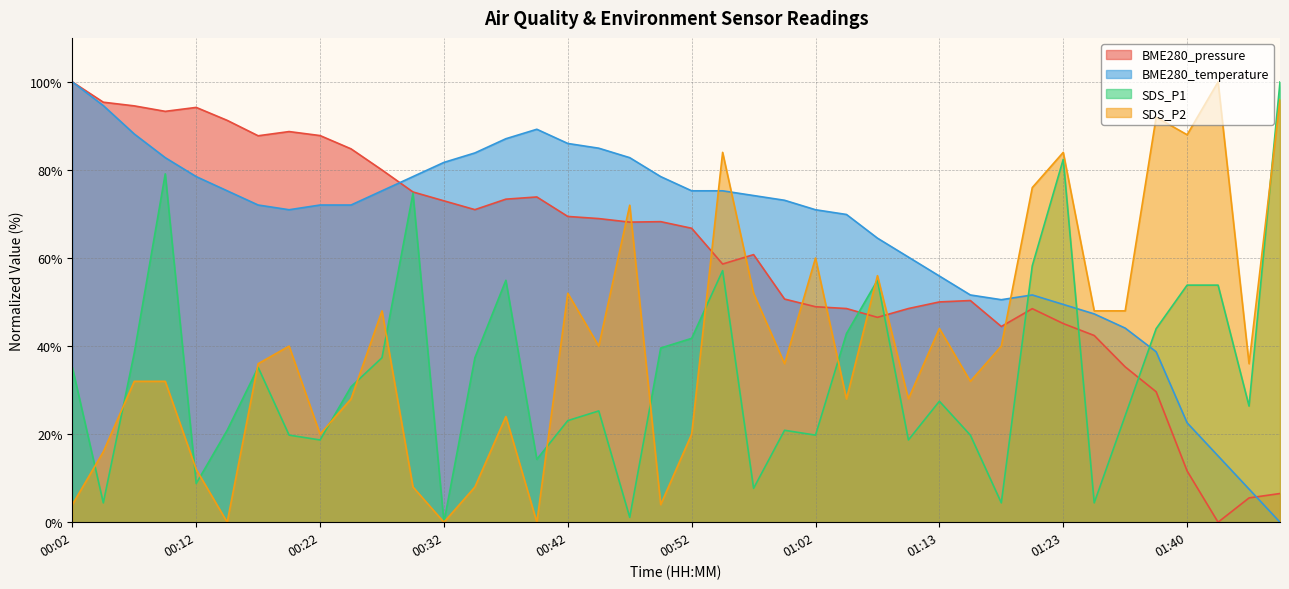

The value of SDS_P1 at 01:25 is 6.5. True or false?

False